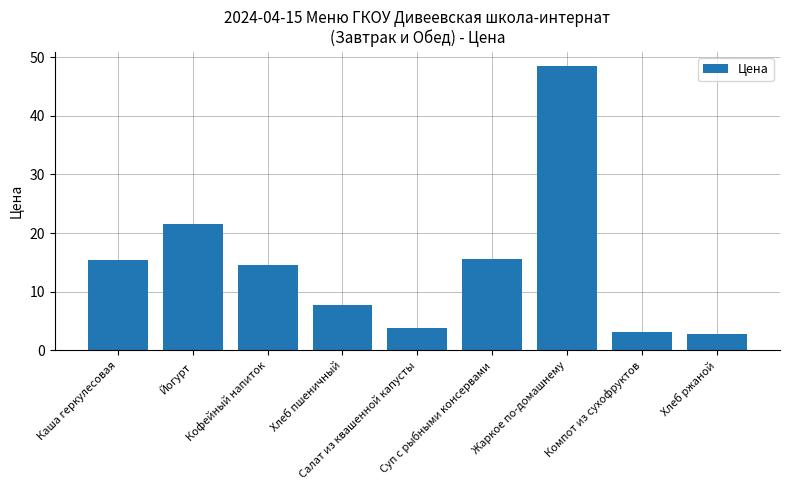

Reading left to right, list all the values displayed in this chart.

15.3	21.5	14.6	7.8	3.9	15.6	48.5	3.1	2.8